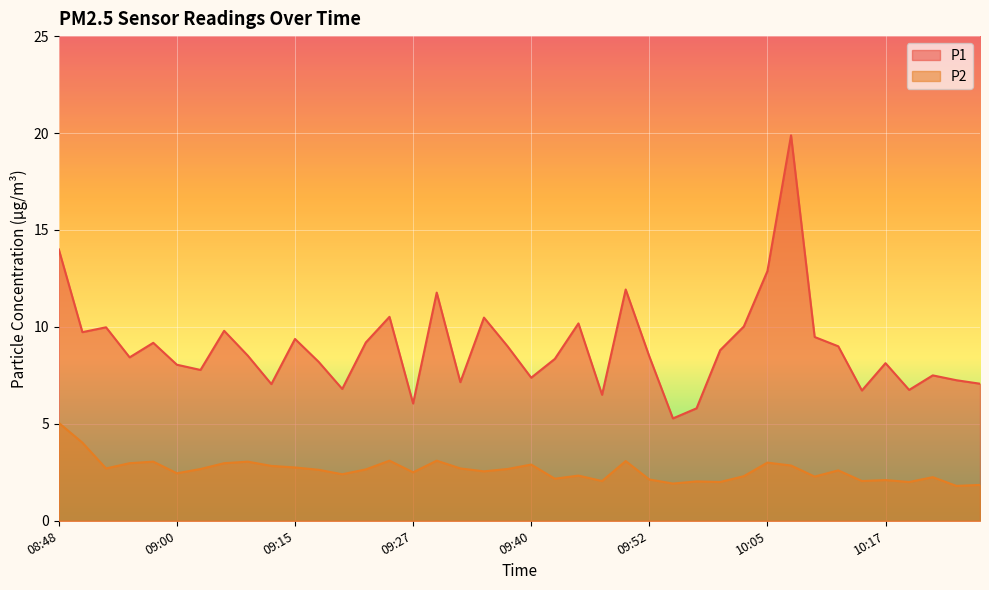

What is the spread (max minus min) of values at 10:07?

17.0